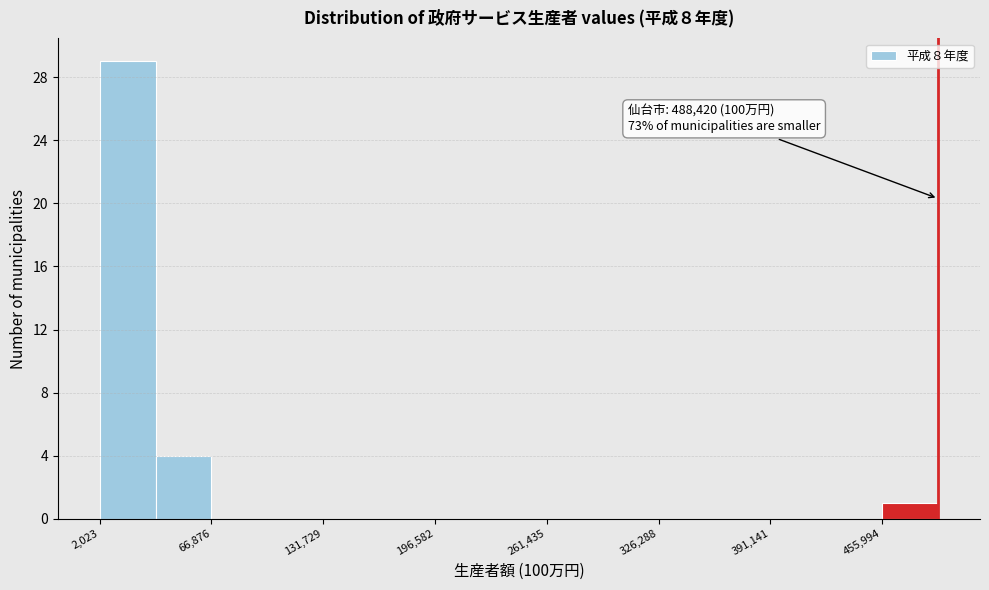

Read against the x-axis, roughly where is the centre of the tallest bar?

20000